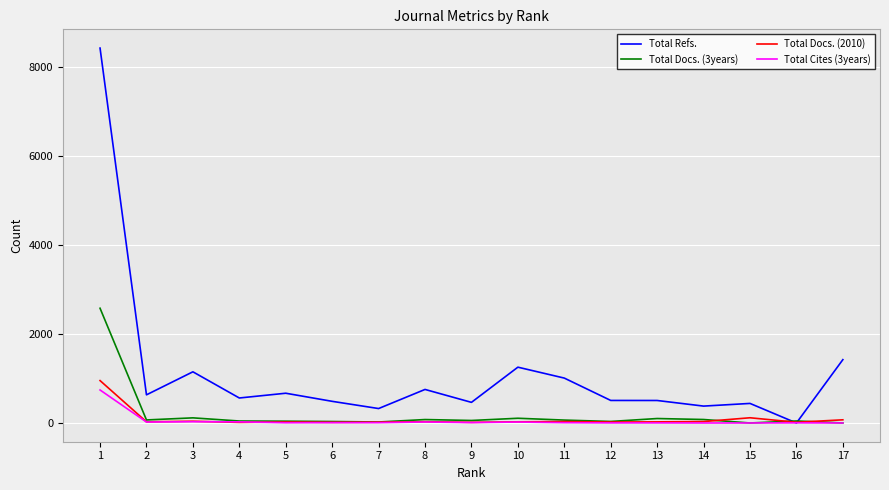

What is the maximum value shown in the chart?

8418